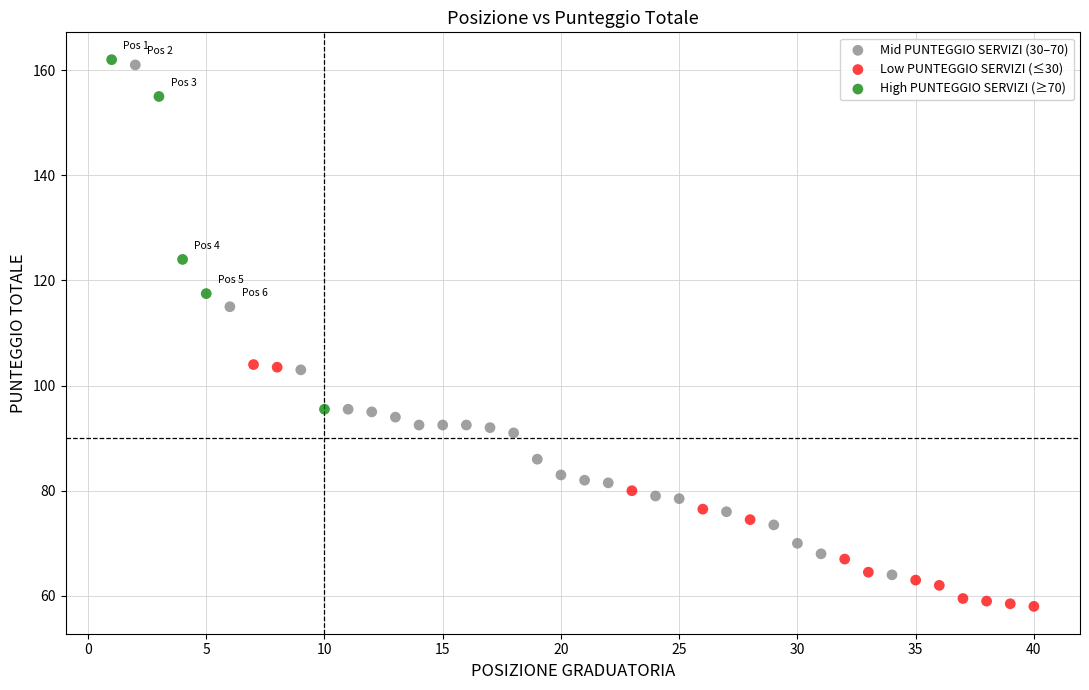

Which series has the largest Y range (max minus min)?

Mid PUNTEGGIO SERVIZI (30–70)